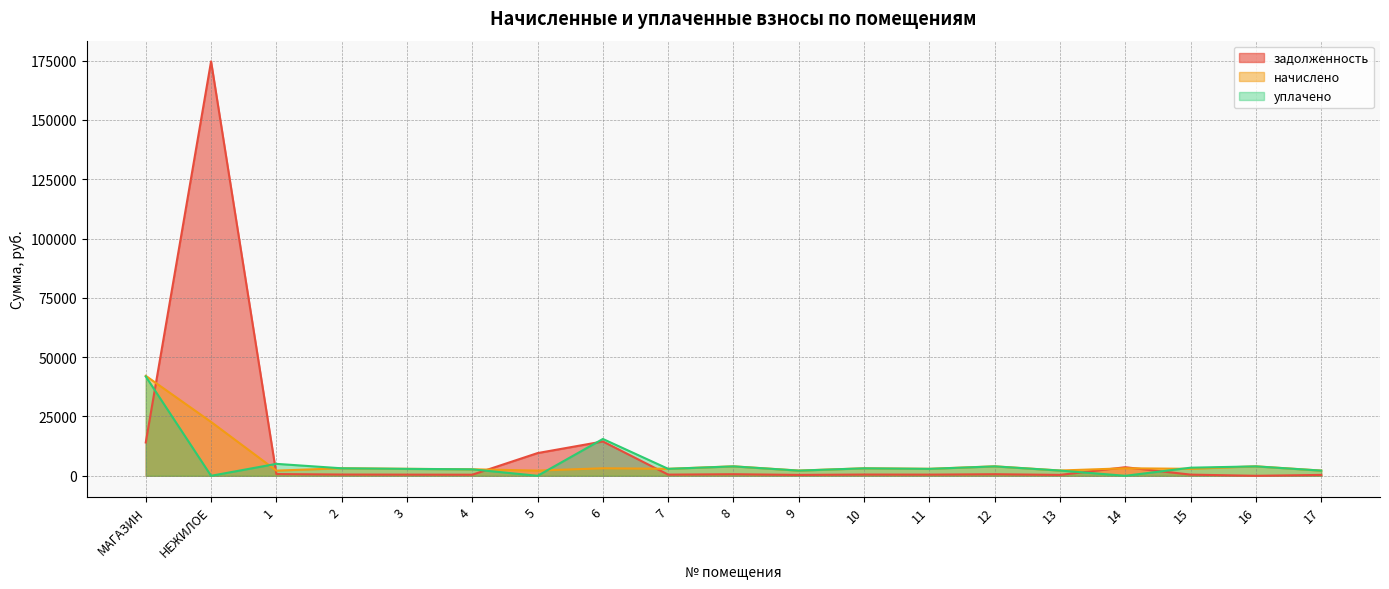

Does the chart display data point markers on the line(s)?

No